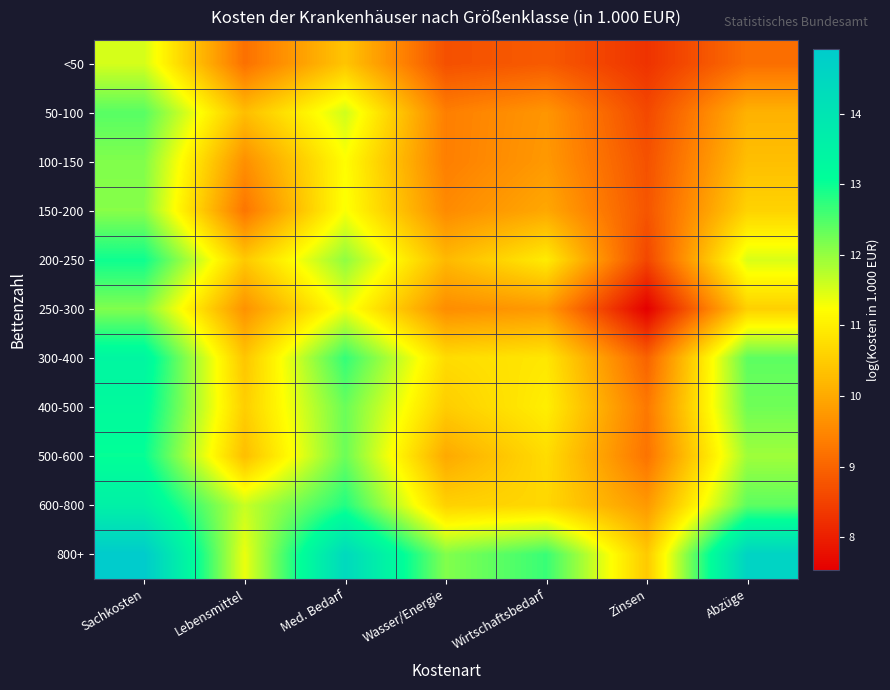

Reading left to right, transcribe all the data shown in this chart.

<50: Sachkosten=11.5	Lebensmittel=9.2	Med. Bedarf=10.4	Wasser/Energie=8.7	Wirtschaftsbedarf=8.9	Zinsen=8.3	Abzüge=9.1
50-100: Sachkosten=12.4	Lebensmittel=10.3	Med. Bedarf=11.6	Wasser/Energie=9.4	Wirtschaftsbedarf=9.7	Zinsen=8.6	Abzüge=10.1
100-150: Sachkosten=12.1	Lebensmittel=9.6	Med. Bedarf=11.2	Wasser/Energie=9.4	Wirtschaftsbedarf=9.8	Zinsen=8.7	Abzüge=10.3
150-200: Sachkosten=12.1	Lebensmittel=9.2	Med. Bedarf=11.3	Wasser/Energie=9.5	Wirtschaftsbedarf=10.0	Zinsen=8.8	Abzüge=10.6
200-250: Sachkosten=13.0	Lebensmittel=10.5	Med. Bedarf=12.0	Wasser/Energie=10.2	Wirtschaftsbedarf=11.0	Zinsen=8.6	Abzüge=11.5
250-300: Sachkosten=12.1	Lebensmittel=9.7	Med. Bedarf=11.4	Wasser/Energie=9.6	Wirtschaftsbedarf=9.8	Zinsen=7.5	Abzüge=10.6
300-400: Sachkosten=13.4	Lebensmittel=10.4	Med. Bedarf=12.7	Wasser/Energie=10.7	Wirtschaftsbedarf=10.9	Zinsen=9.0	Abzüge=12.4
400-500: Sachkosten=13.2	Lebensmittel=10.5	Med. Bedarf=12.3	Wasser/Energie=10.5	Wirtschaftsbedarf=11.0	Zinsen=9.3	Abzüge=12.3
500-600: Sachkosten=13.0	Lebensmittel=10.3	Med. Bedarf=12.3	Wasser/Energie=10.0	Wirtschaftsbedarf=10.7	Zinsen=9.2	Abzüge=11.9
600-800: Sachkosten=13.6	Lebensmittel=11.6	Med. Bedarf=12.8	Wasser/Energie=10.6	Wirtschaftsbedarf=10.7	Zinsen=9.8	Abzüge=12.4
800+: Sachkosten=14.9	Lebensmittel=11.4	Med. Bedarf=14.4	Wasser/Energie=12.1	Wirtschaftsbedarf=12.7	Zinsen=10.5	Abzüge=14.6